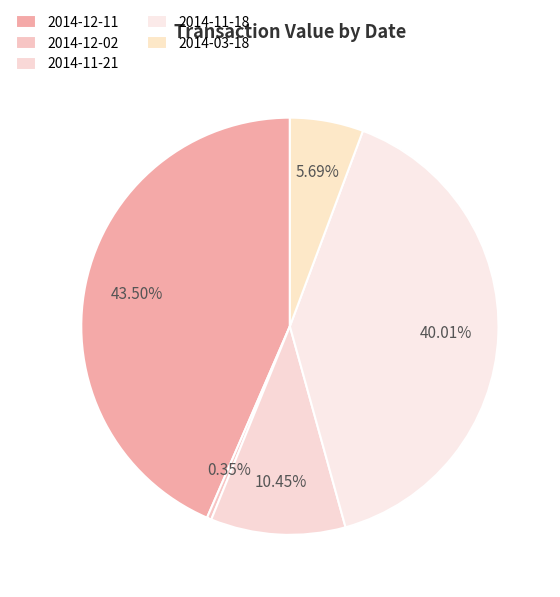

Count the number of slices in the pie.

5